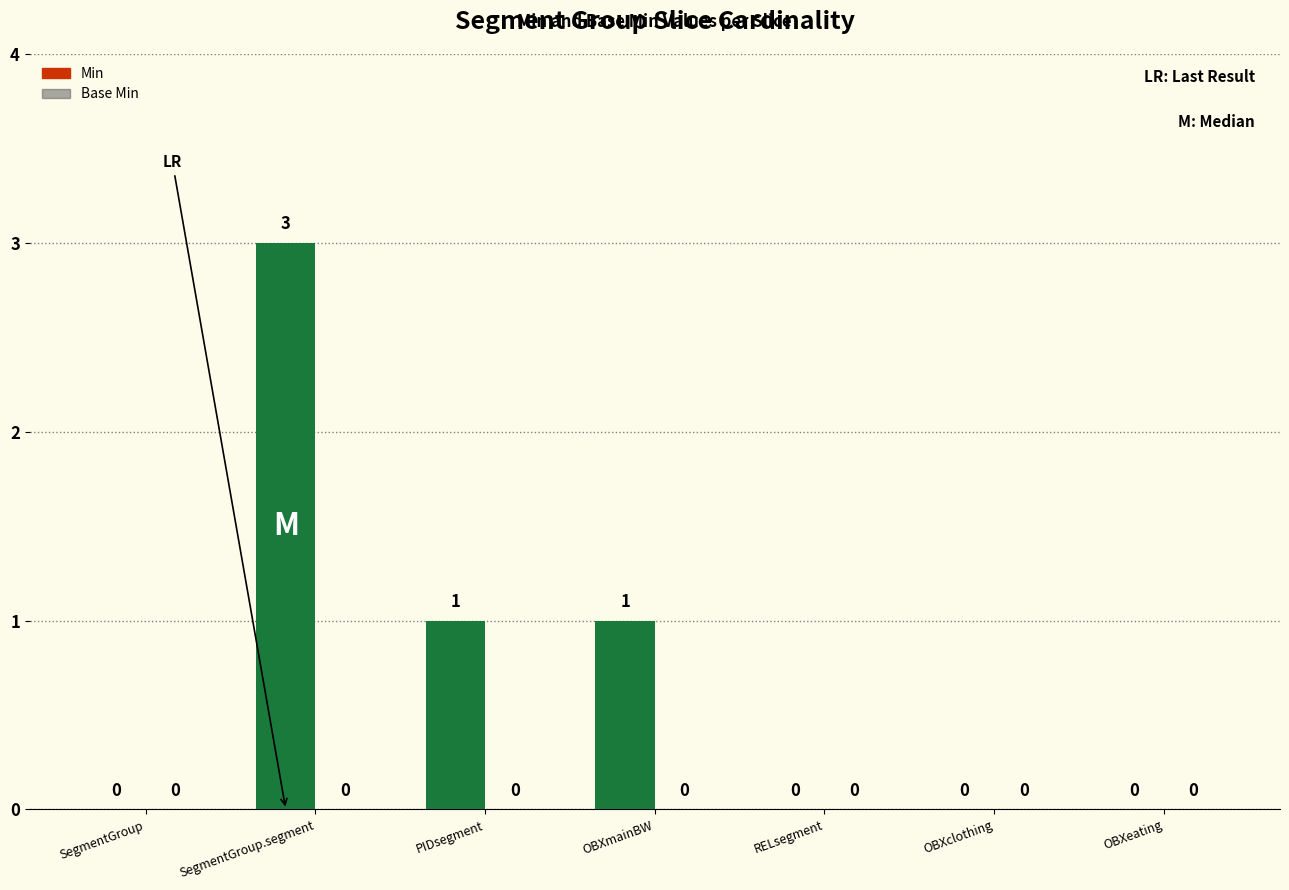

What is the maximum value shown in the chart?

3